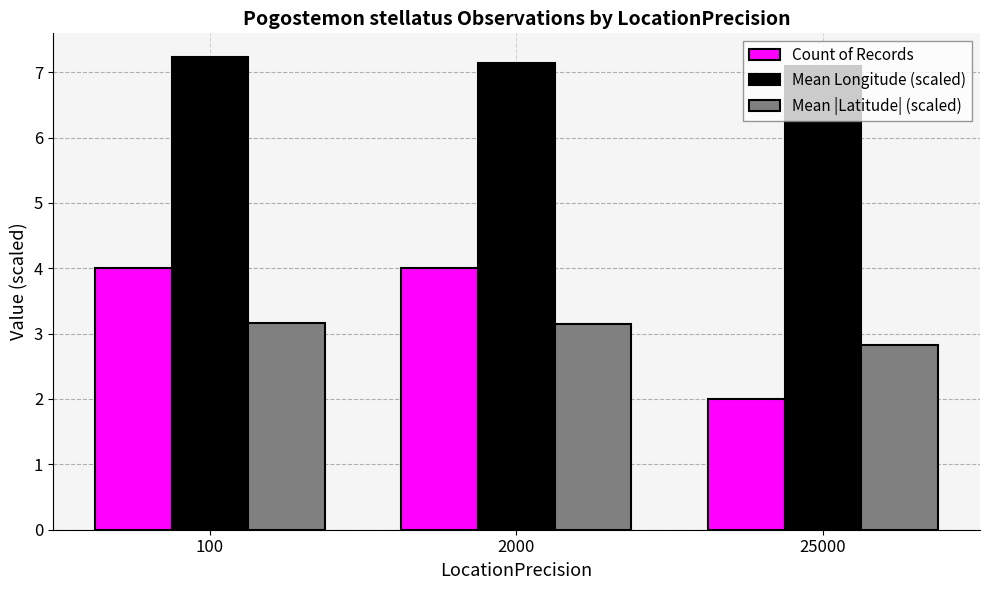

How many bars are there in total?

9